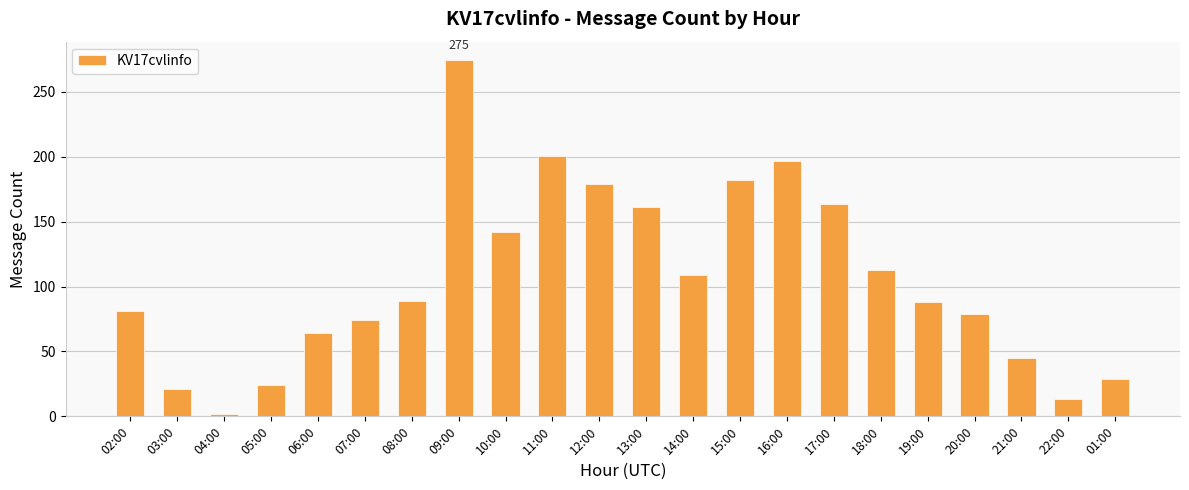

Which category has the highest value across all series?

09:00